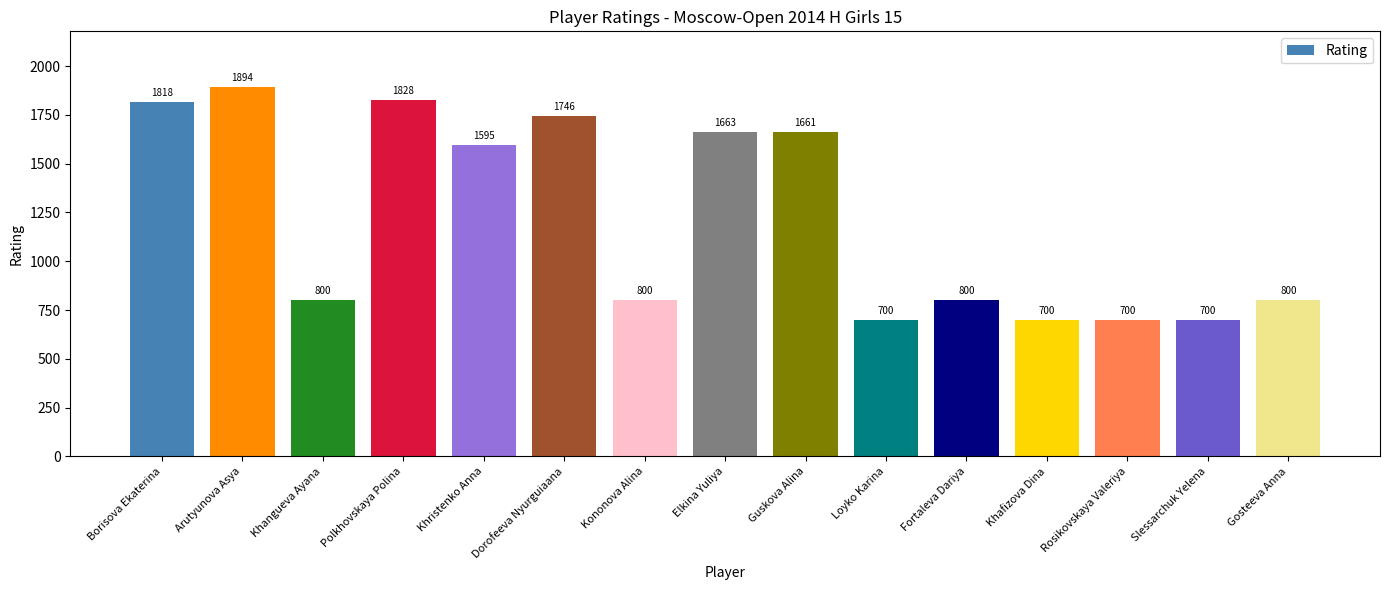

The chart shows a value of 1023 at Arutyunova Asya. True or false?

False